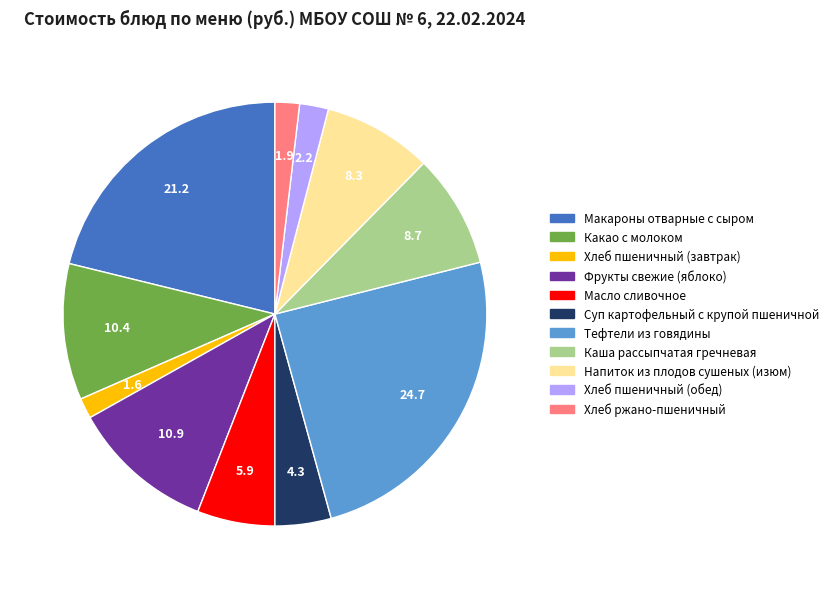

What is the ratio of the value at Масло сливочное to the value at Какао с молоком?

0.6